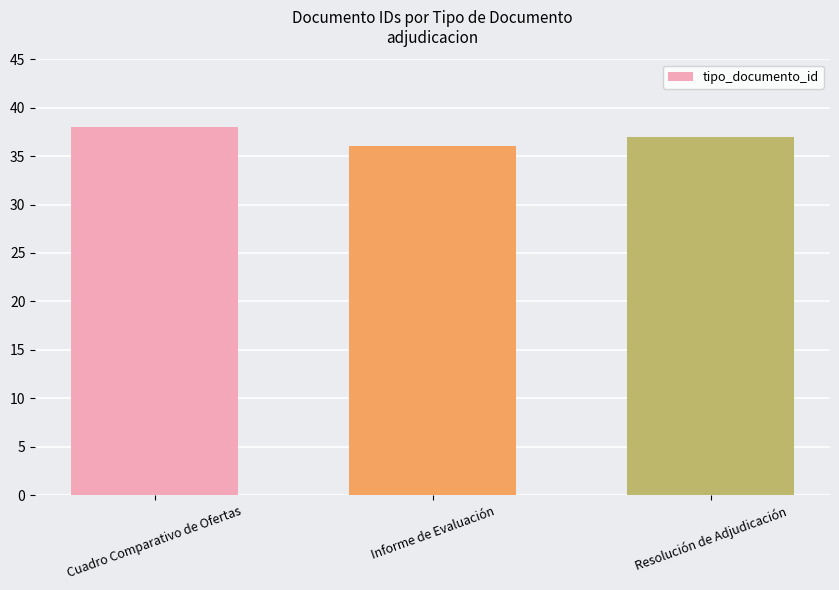

How many values are between 36 and 38?

3